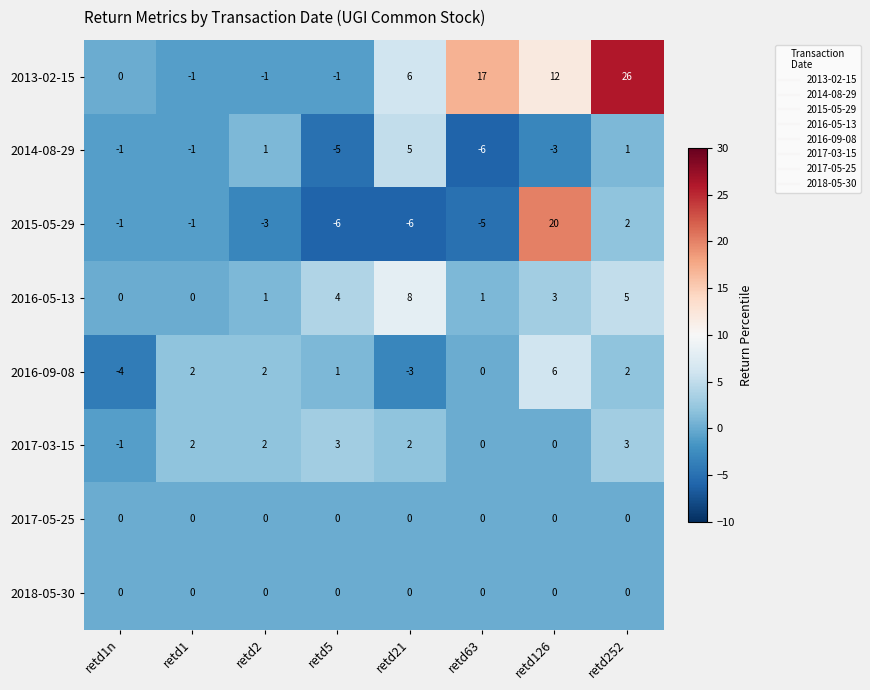

Which series changed the most between retd2 and retd5?

2014-08-29